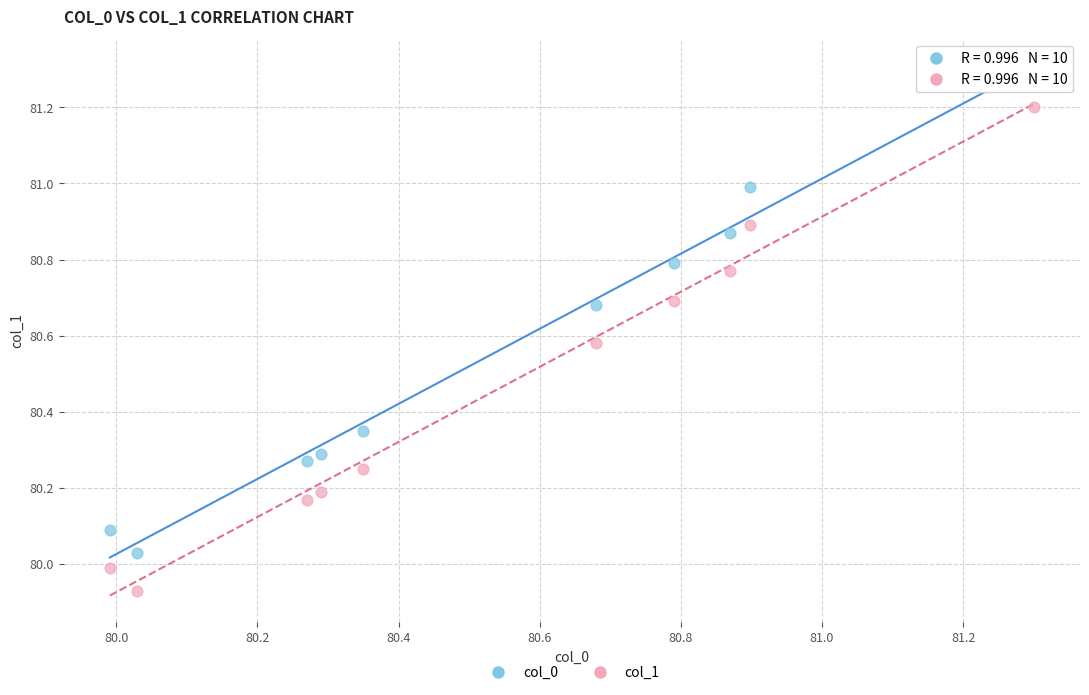

Across all data points, what is the range of Y values (max minus min)?

1.4